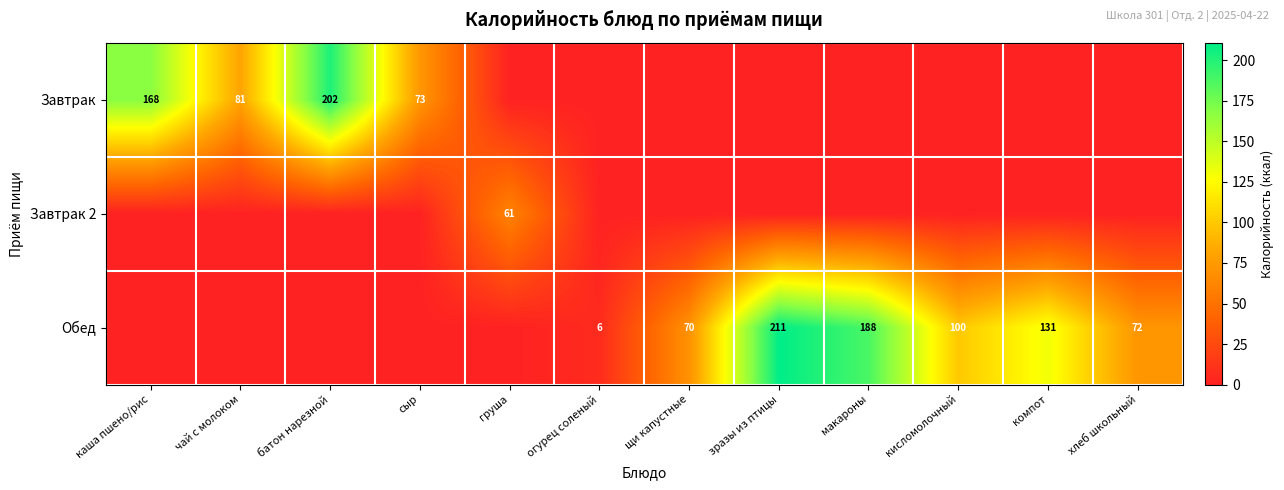

How many distinct data groups are displayed?

3